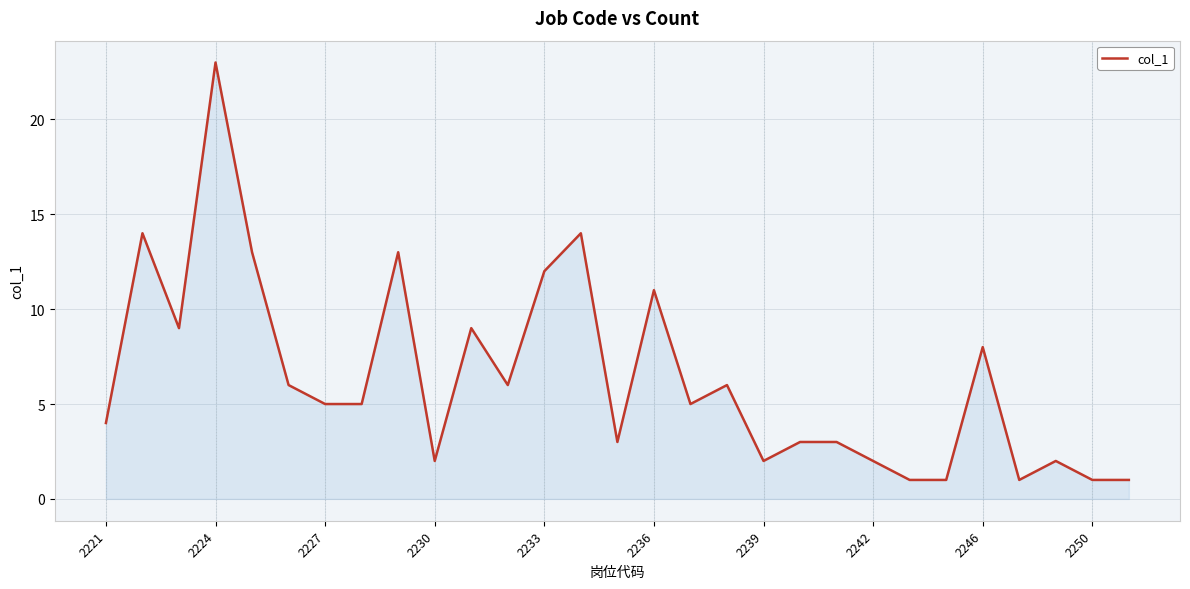

What is the difference between the maximum and minimum values?

22